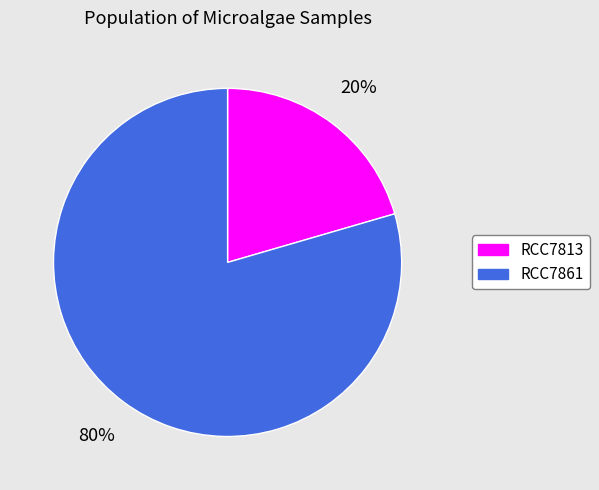

True or false: RCC7813 accounts for 20% of the total.

True